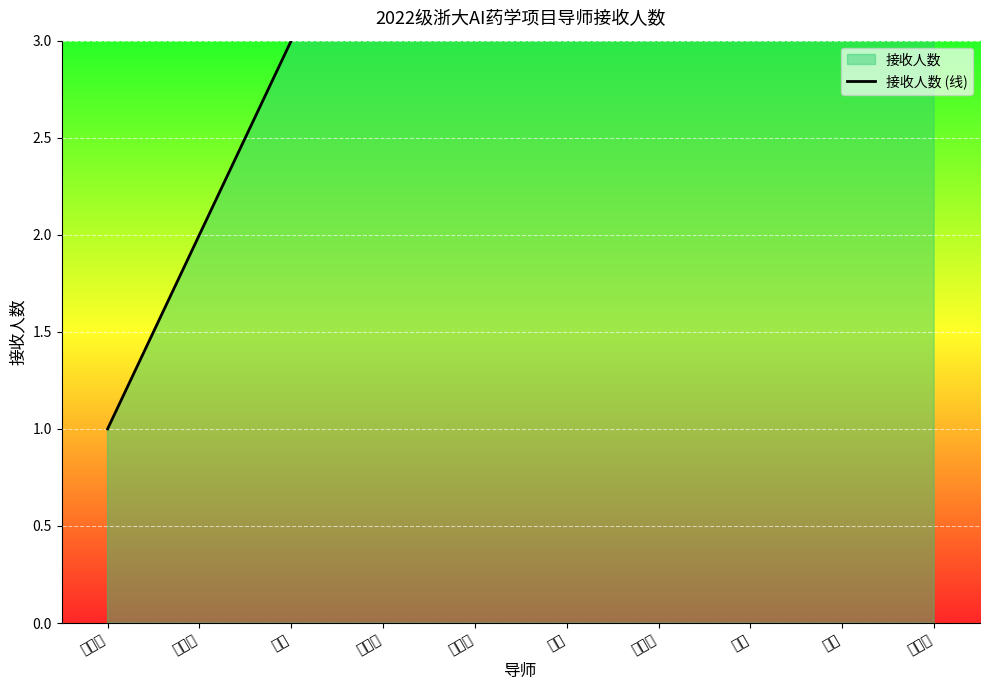

At which label is the value closest to 5?

董晓武